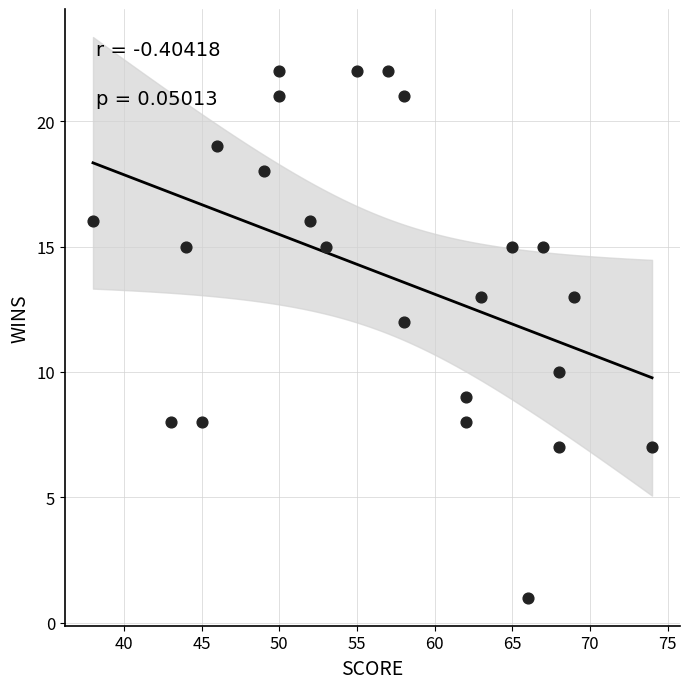

What is the range of Y values (max minus min)?

21